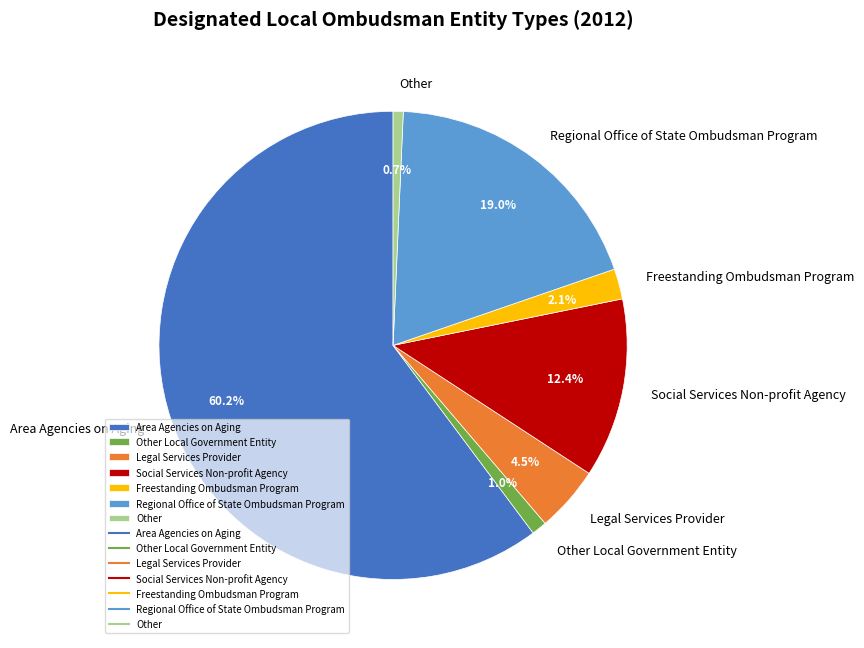

How many segments does this pie chart have?

7